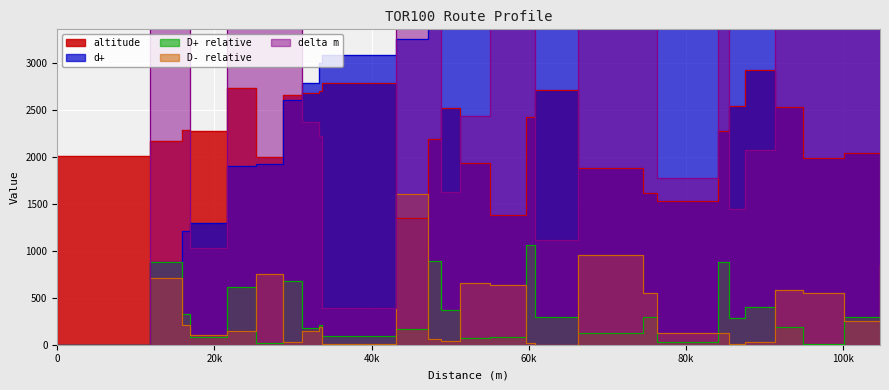

How many interior local valleys does the D+ relative series have?

9